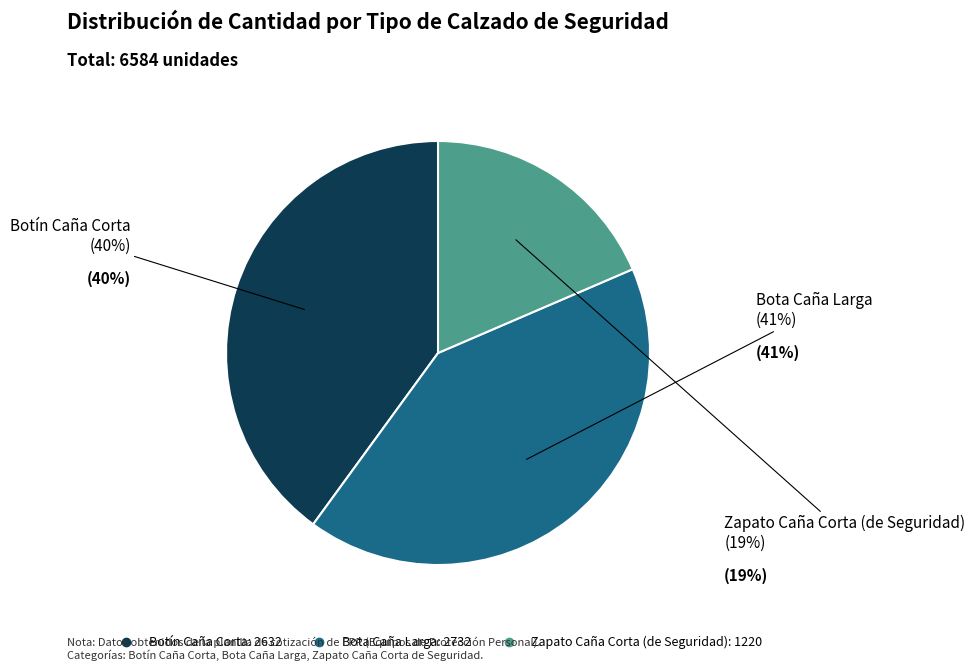

Which category has the biggest portion of the pie?

Bota Caña Larga